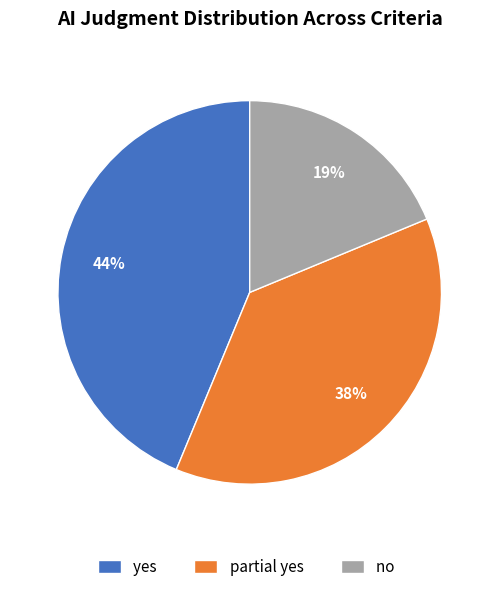

To the nearest percent, what is the combined percentage of yes and partial yes?

81%